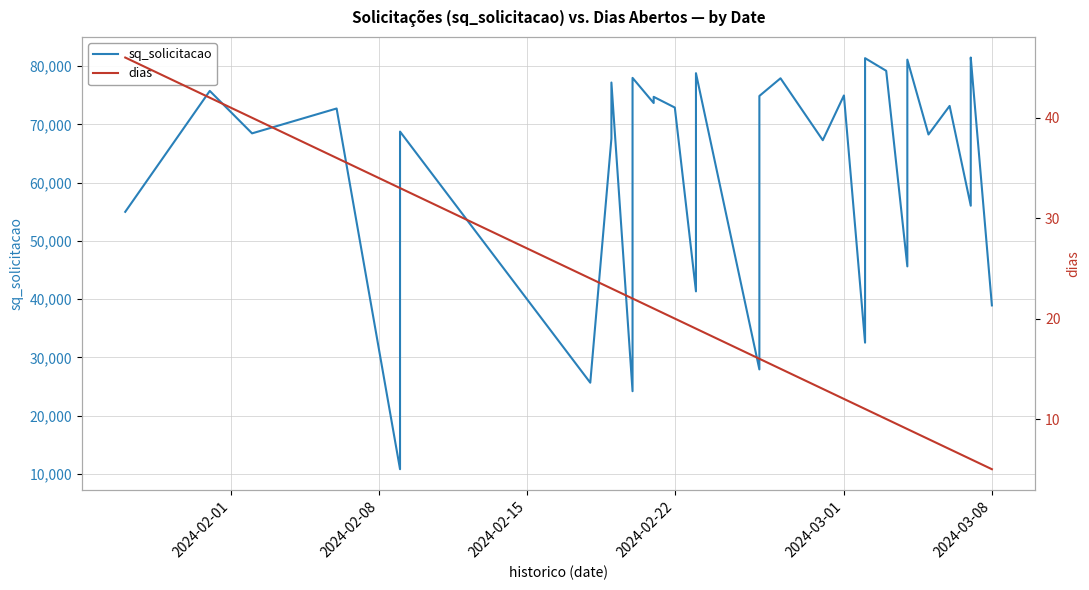

What are all the series names shown in the legend?

sq_solicitacao, dias